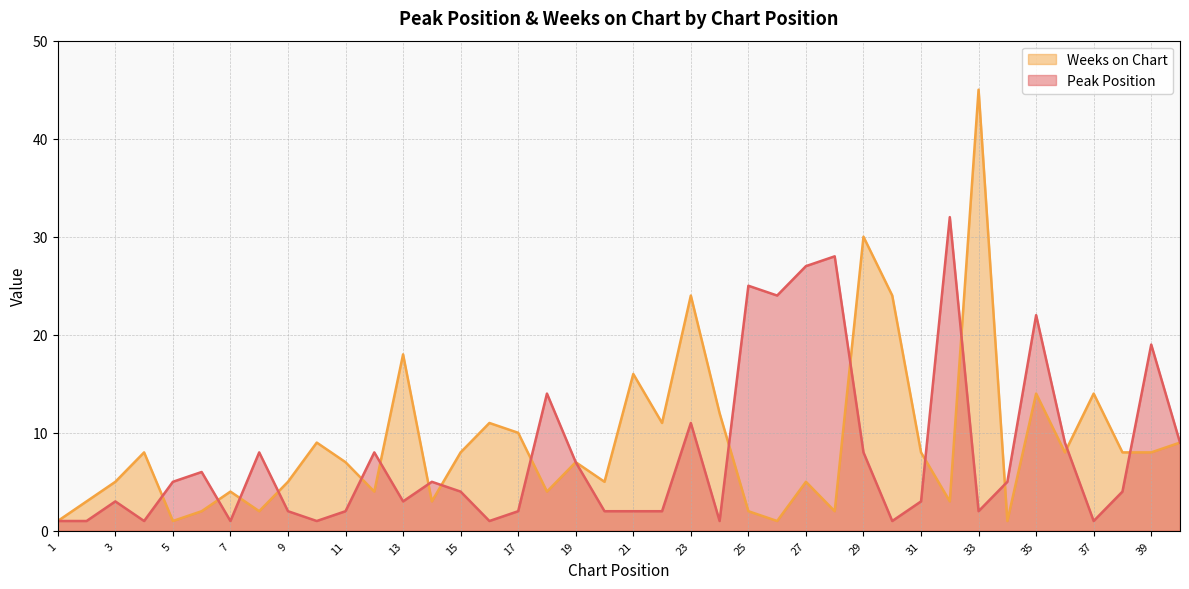

Is it true that Peak Position equals 2 at 29?

False